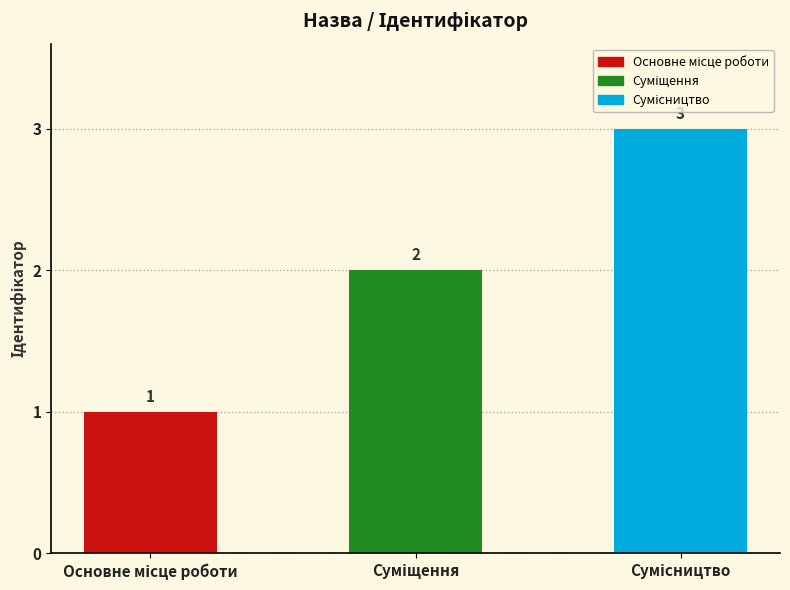

What is the maximum value shown in the chart?

3